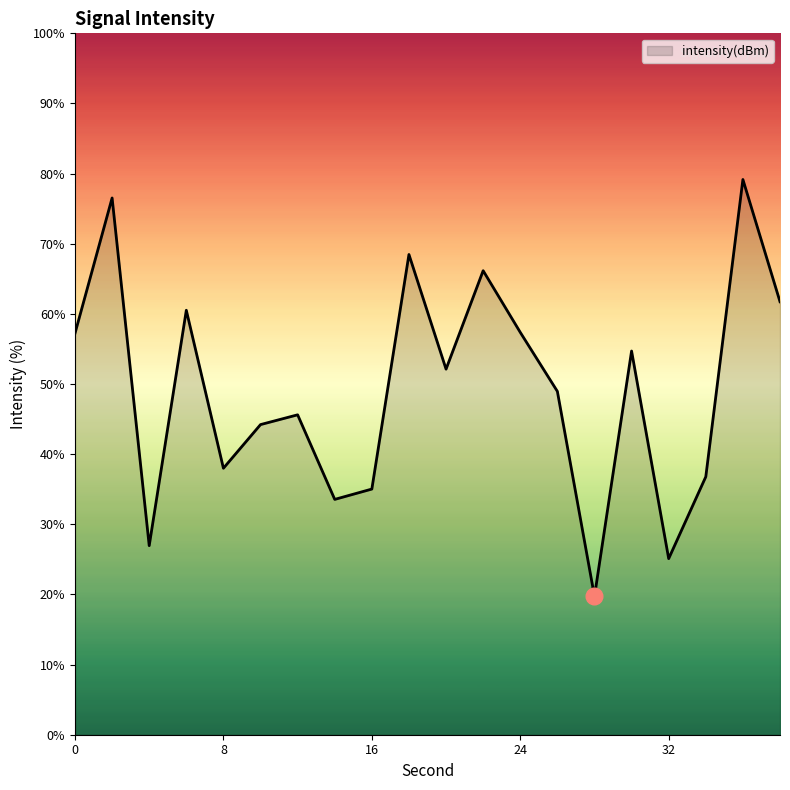

What is the difference between the maximum and minimum values?

59.4